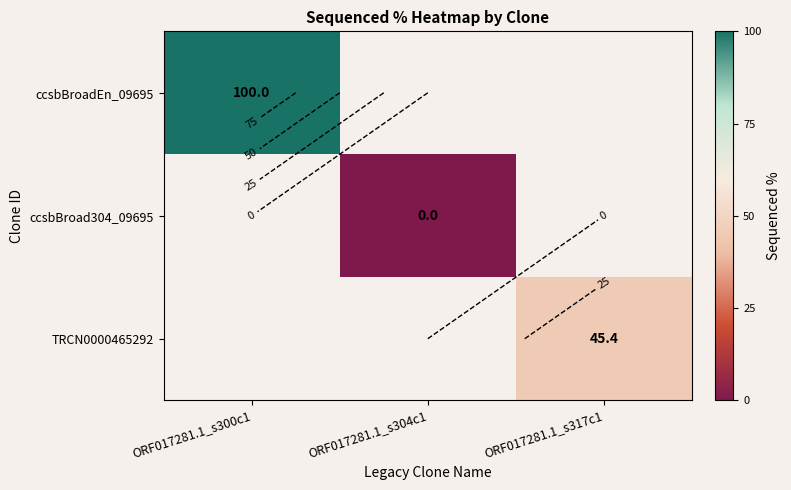

Is the value of ccsbBroadEn_09695 at ORF017281.1_s317c1 greater than the value of ccsbBroad304_09695 at ORF017281.1_s300c1?

No